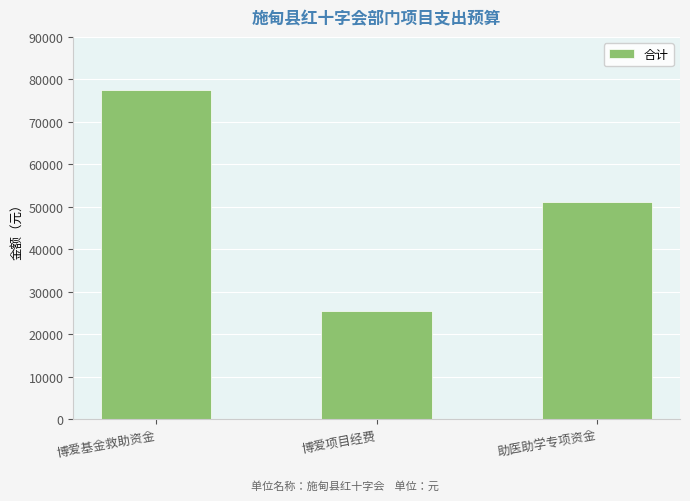

What is the sum of the values at 博爱基金救助资金 and 助医助学专项资金?

128714.5